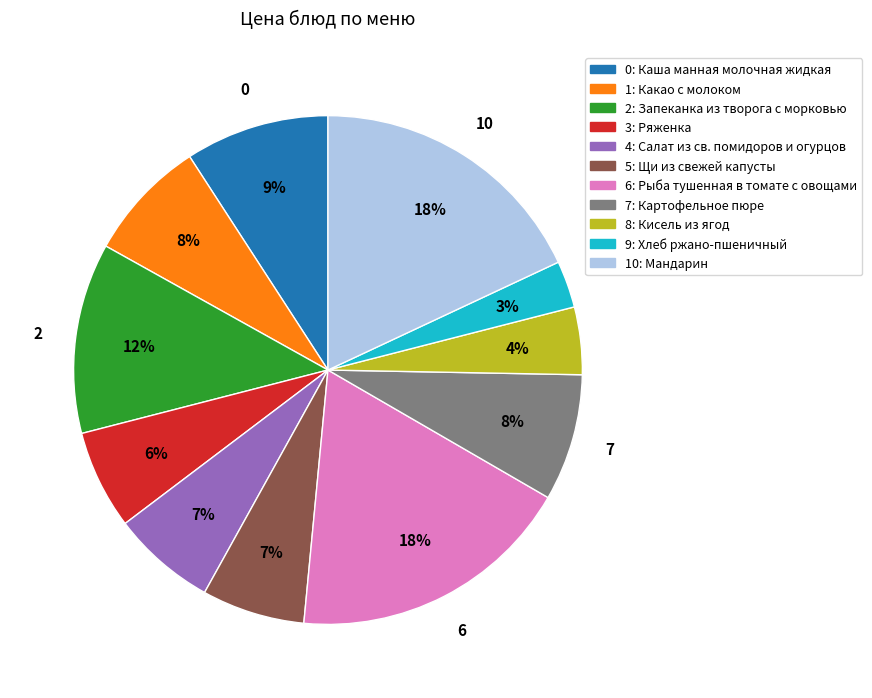

Does any single category account for the majority?

No